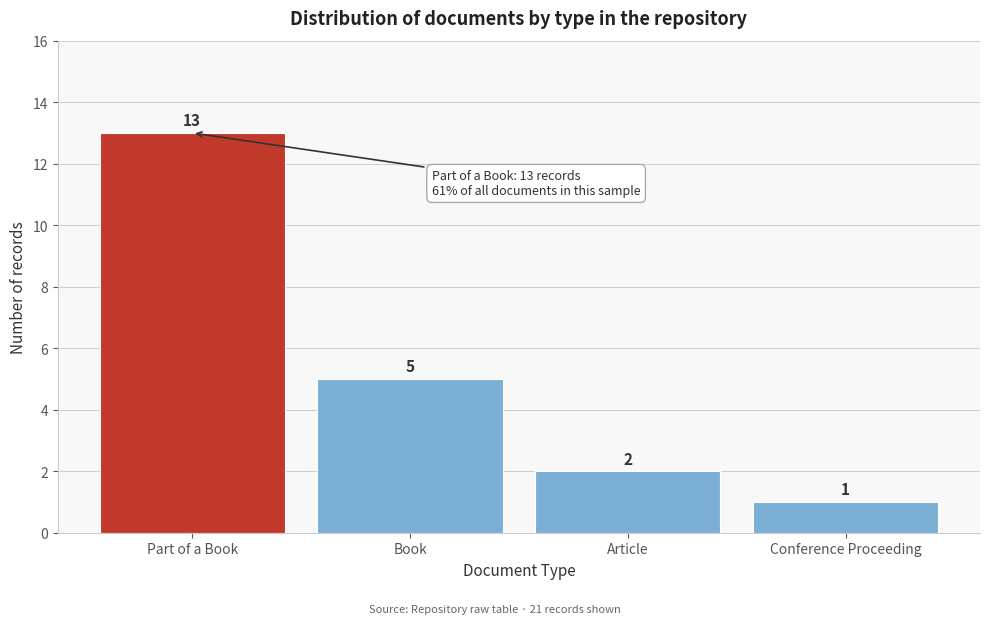

Reading left to right, extract all data points from this chart.

13	5	2	1